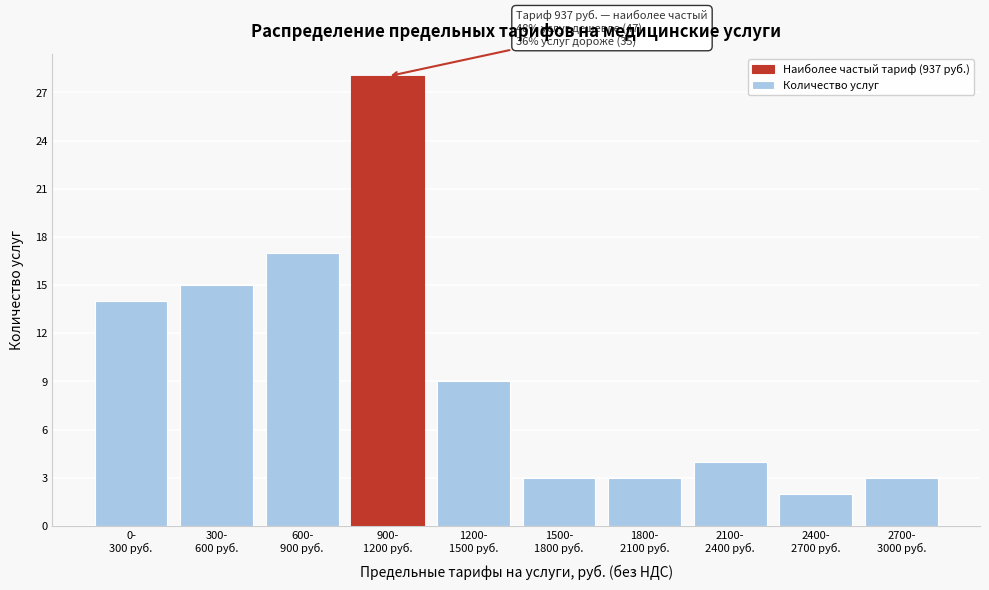

Reading left to right, list all the values displayed in this chart.

14	15	17	28	9	3	3	4	2	3